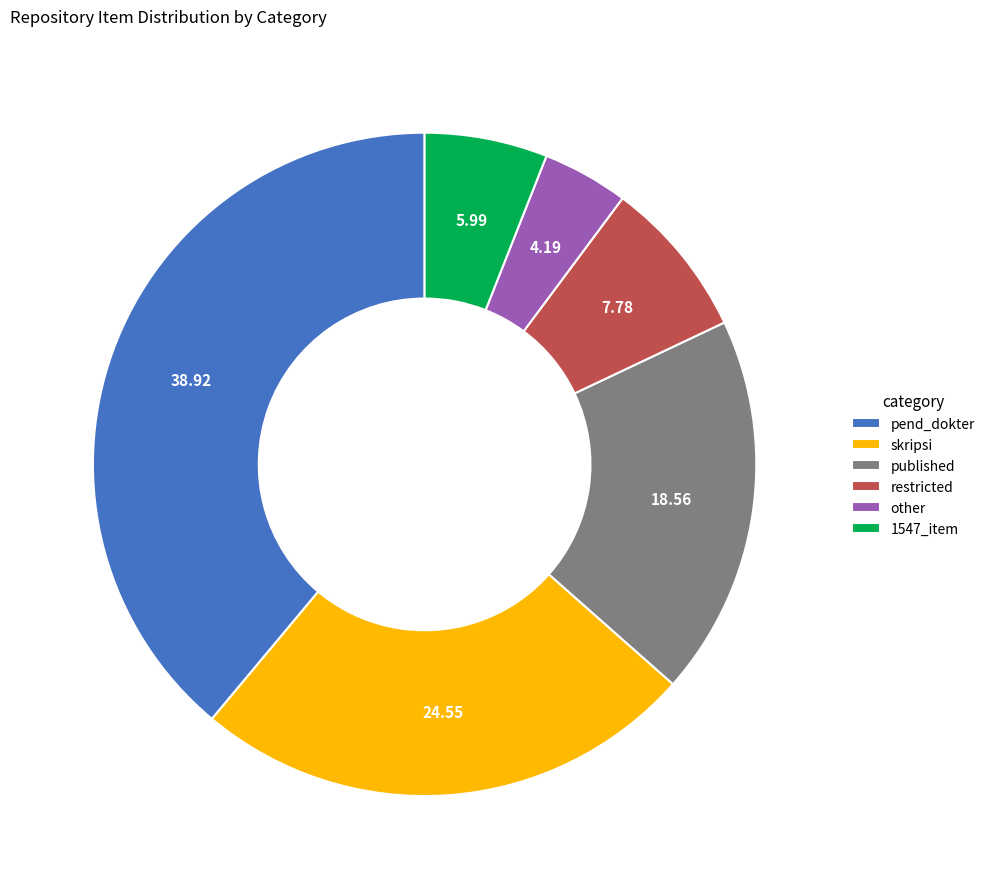

Which has a higher value, other or pend_dokter?

pend_dokter